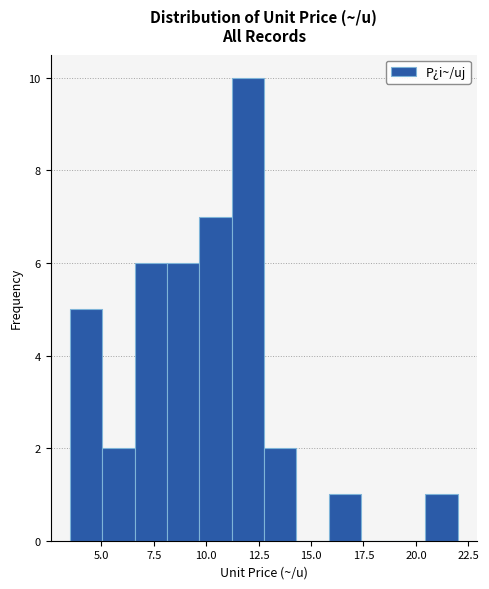

Read against the x-axis, roughly where is the centre of the tallest bar?

12.0